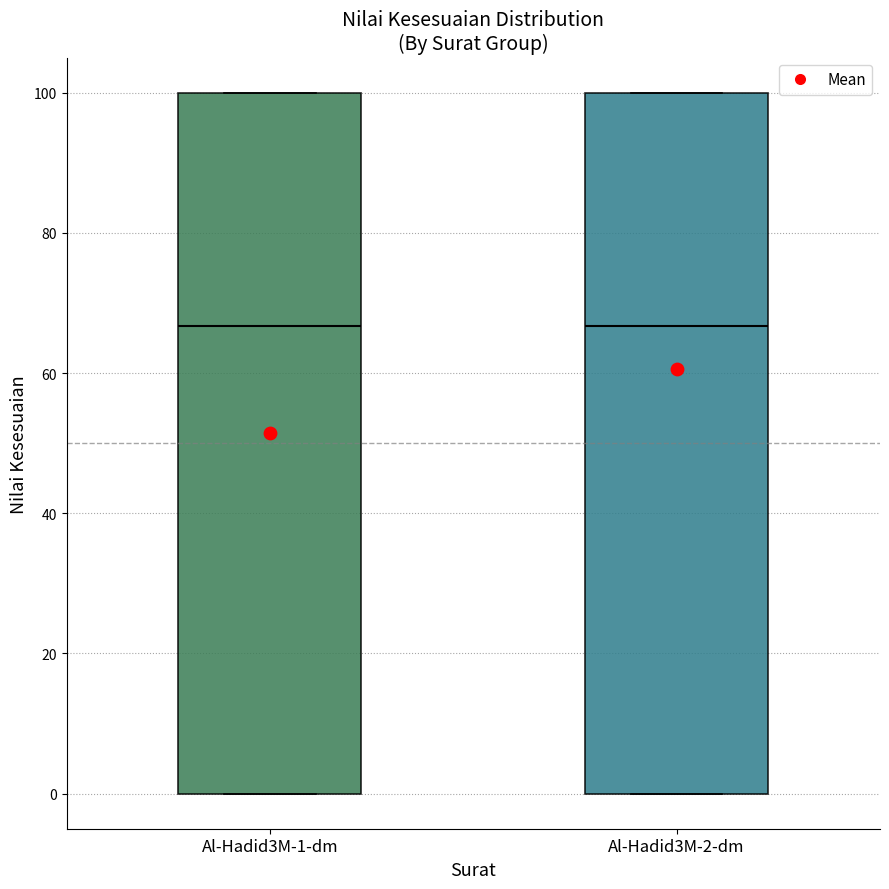

Reading left to right, read every box against the y-axis: the position of its median line, the range the box covers, and the ends of its whiskers. The values are not printed on the chart, so give them approximately, as read against the axis.

Al-Hadid3M-1-dm: median 66, box 0 to 100, whiskers 0 to 100
Al-Hadid3M-2-dm: median 66, box 0 to 100, whiskers 0 to 100